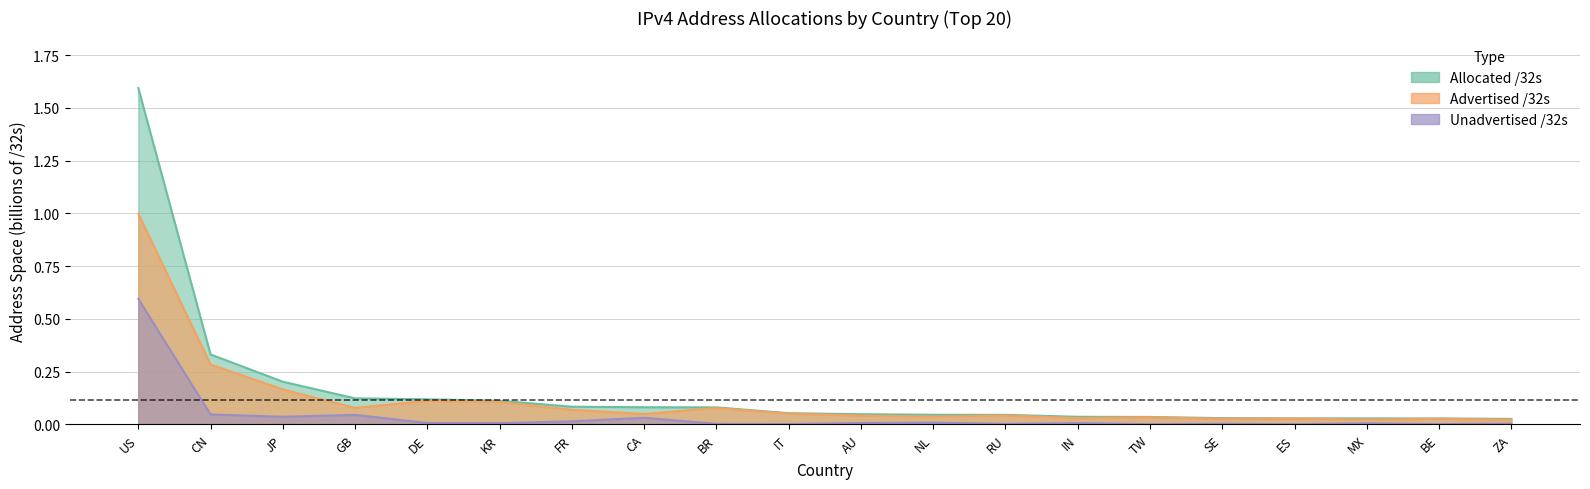

Count the number of data series in this chart.

3